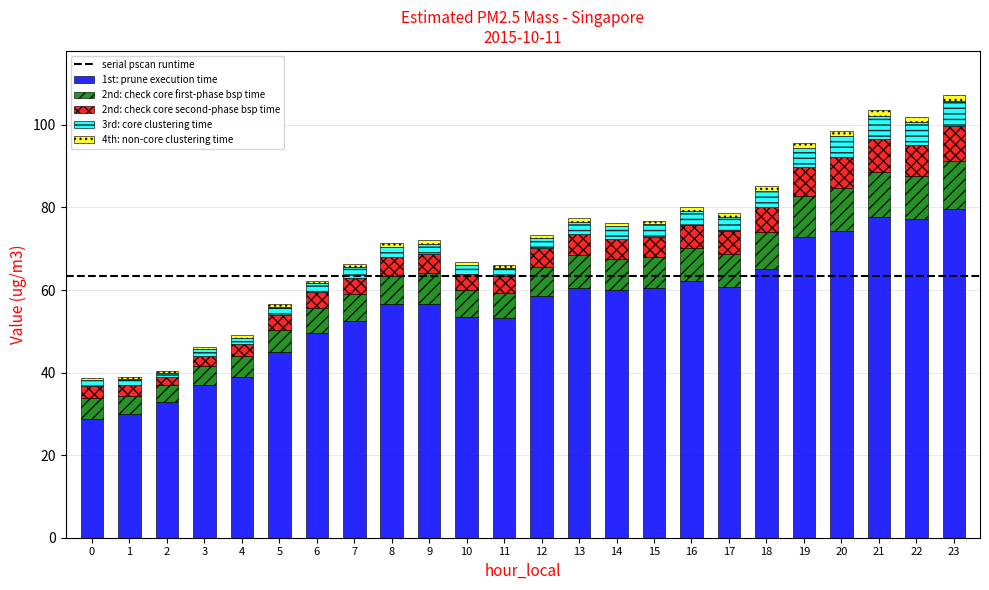

Is it true that 1st: prune execution time equals 14.6 at 14?

False